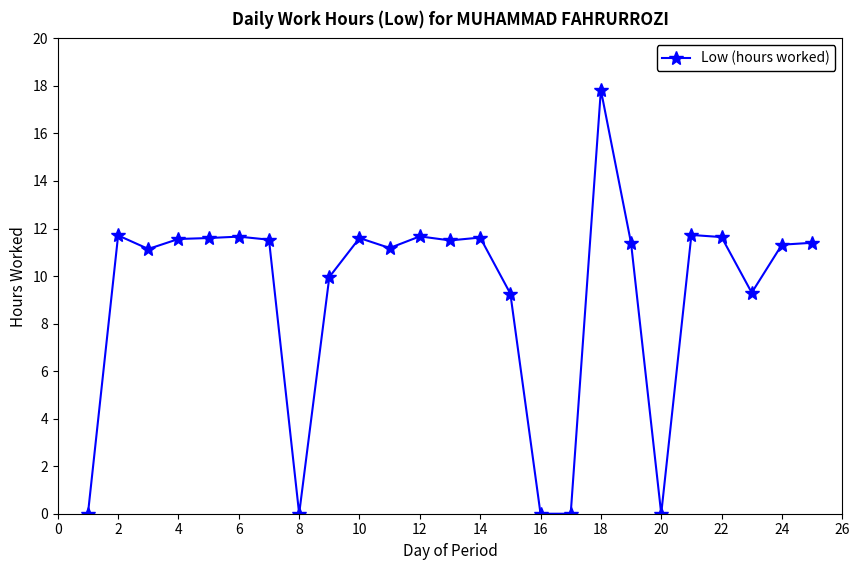

What is the average value?

9.2